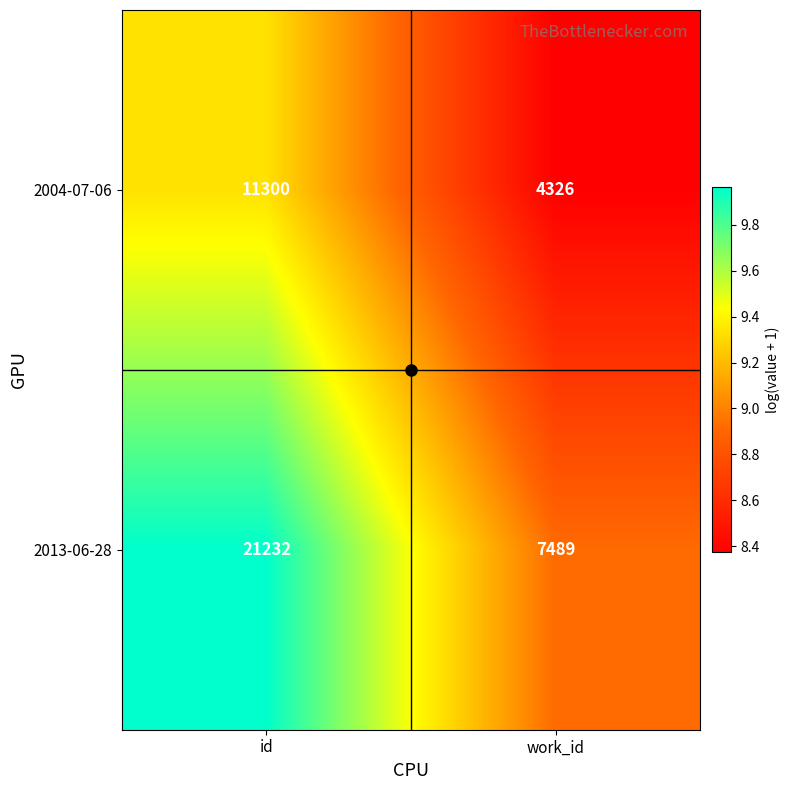

What is the difference between the 2013-06-28 values at work_id and id?

13743